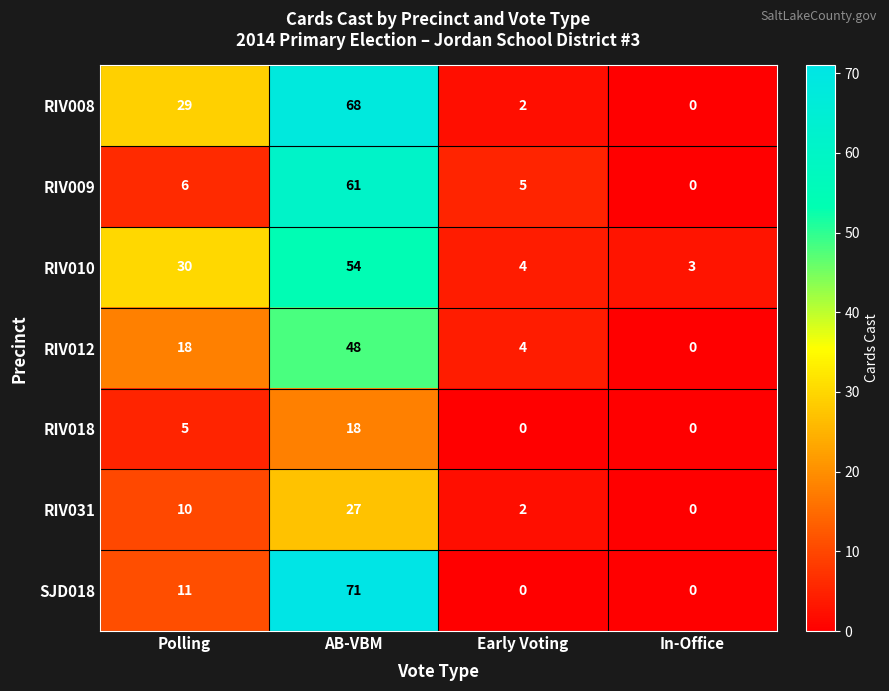

What is the maximum value shown in the chart?

71